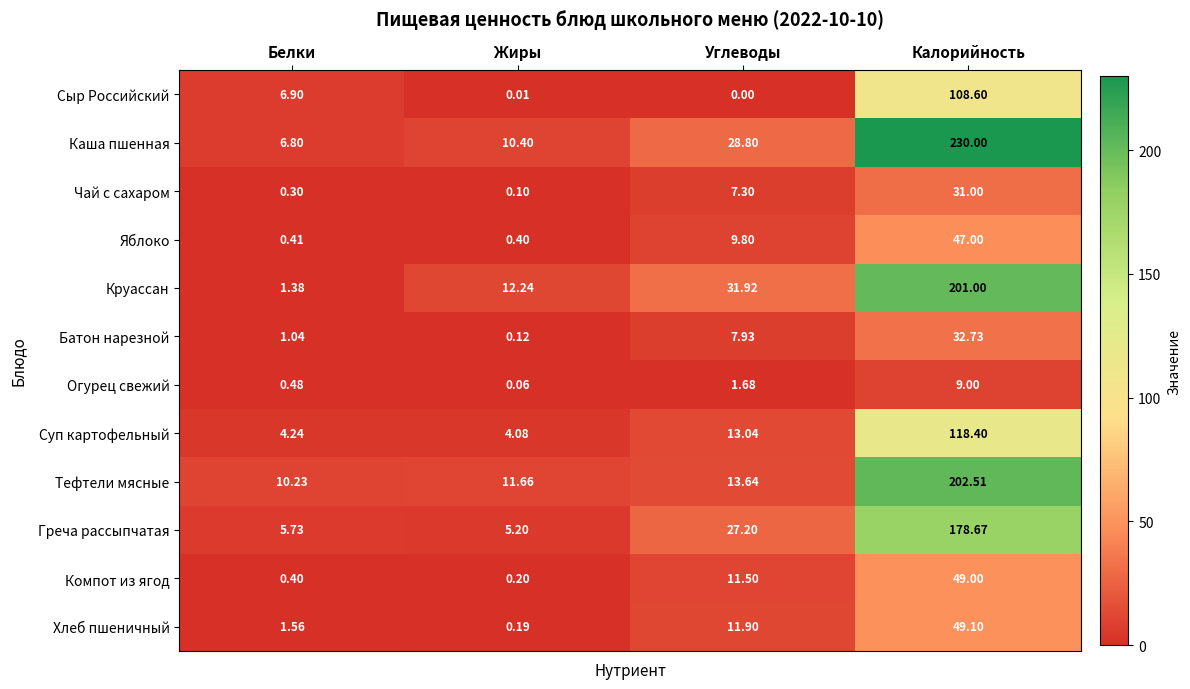

Count the number of data series in this chart.

12